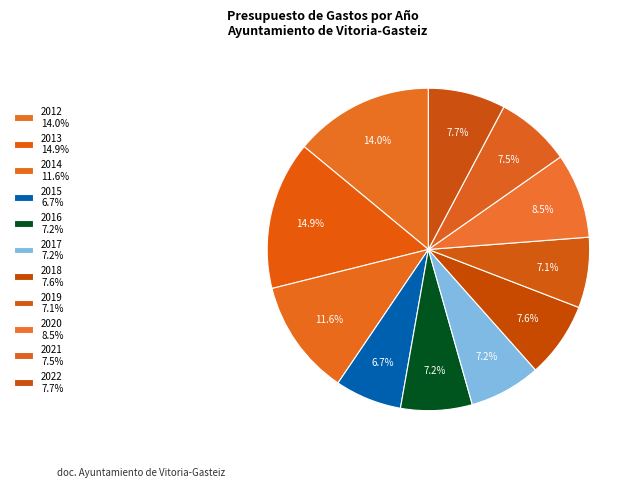

Is it true that 2022 is 20% of the pie?

False